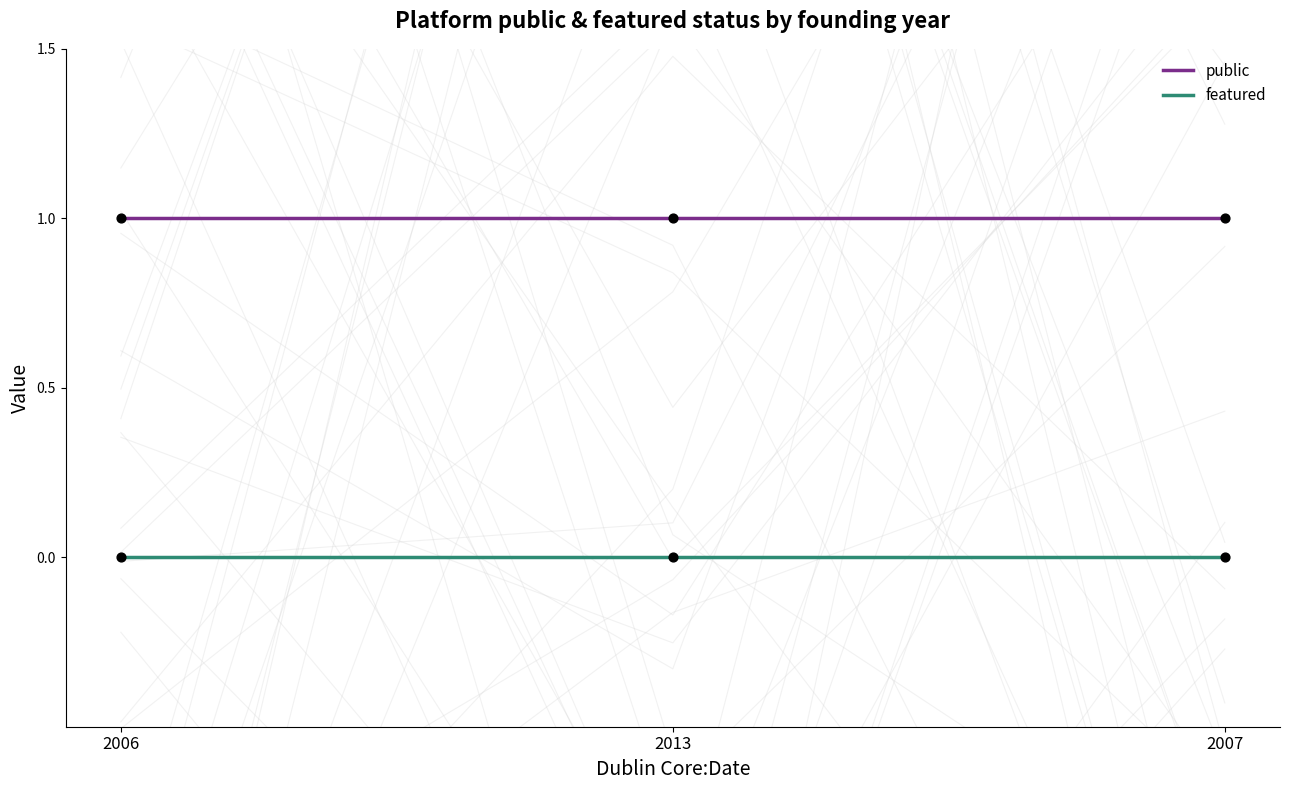

What are all the series names shown in the legend?

public, featured